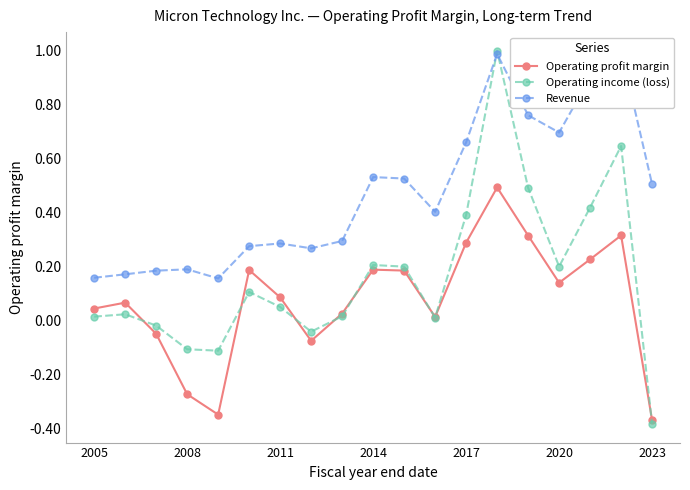

What is the highest value of the Operating profit margin series?

0.5